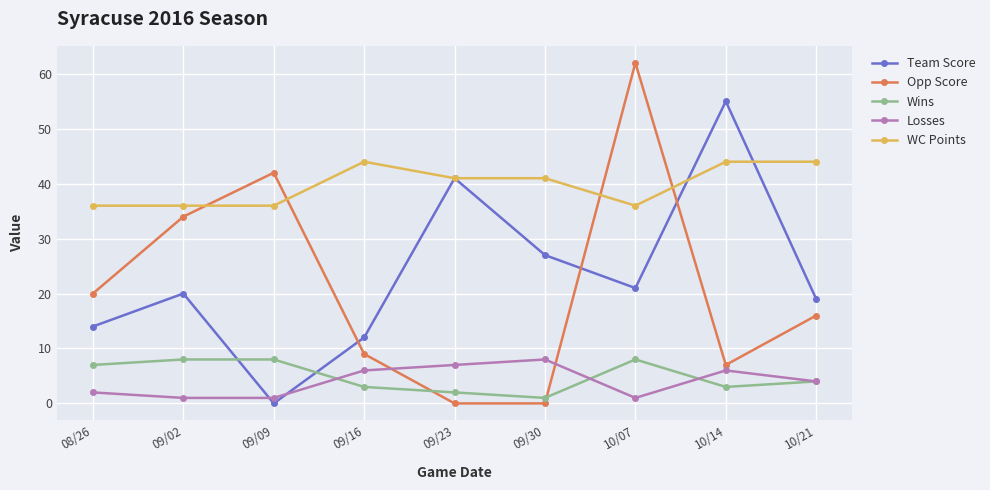

Reading right to left, list all the values displayed in this chart.

Team Score: 19	55	21	27	41	12	0	20	14
Opp Score: 16	7	62	0	0	9	42	34	20
Wins: 4	3	8	1	2	3	8	8	7
Losses: 4	6	1	8	7	6	1	1	2
WC Points: 44	44	36	41	41	44	36	36	36